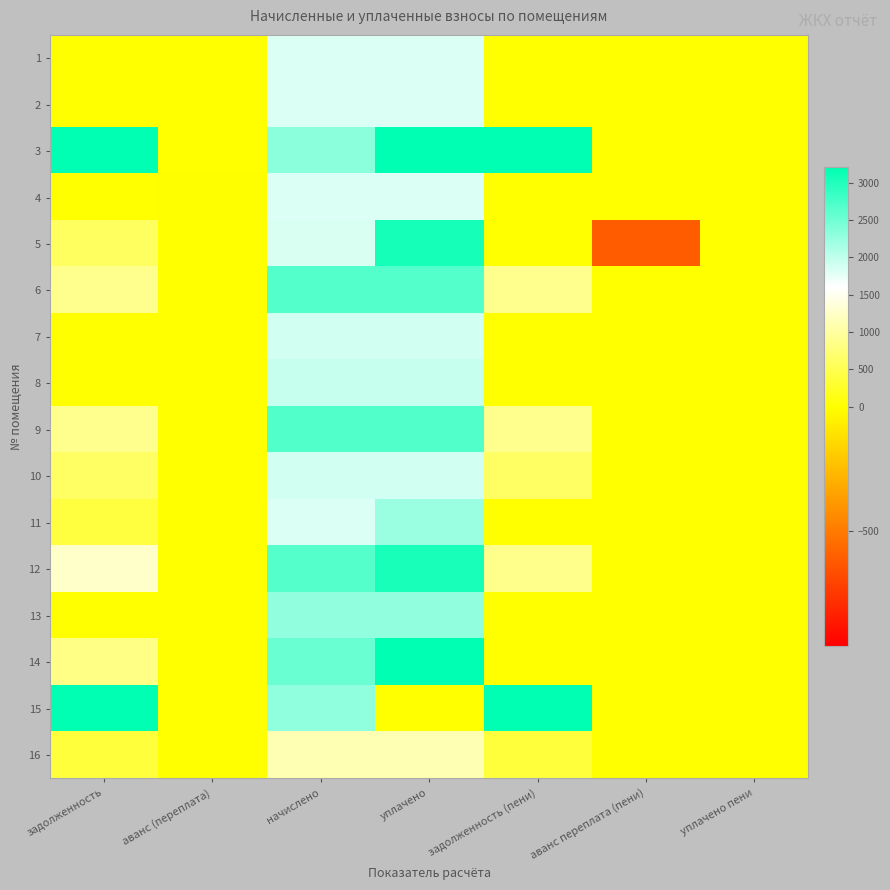

Reading left to right, transcribe all the data shown in this chart.

1: задолженность=0.0	аванс (переплата)=0.0	начислено=1825.1	уплачено=1825.1	задолженность (пени)=0.0	аванс переплата (пени)=0.0	уплачено пени=0.0
2: задолженность=0.0	аванс (переплата)=0.0	начислено=1825.1	уплачено=1825.1	задолженность (пени)=0.0	аванс переплата (пени)=0.0	уплачено пени=0.0
3: задолженность=8951.3	аванс (переплата)=0.0	начислено=2319.1	уплачено=6289.6	задолженность (пени)=4980.8	аванс переплата (пени)=0.0	уплачено пени=0.0
4: задолженность=0.0	аванс (переплата)=-0.2	начислено=1825.1	уплачено=1824.8	задолженность (пени)=0.0	аванс переплата (пени)=0.0	уплачено пени=0.0
5: задолженность=612.0	аванс (переплата)=0.0	начислено=1836.1	уплачено=3060.2	задолженность (пени)=0.0	аванс переплата (пени)=-612.0	уплачено пени=0.0
6: задолженность=889.8	аванс (переплата)=0.0	начислено=2669.4	уплачено=2669.4	задолженность (пени)=889.8	аванс переплата (пени)=0.0	уплачено пени=0.0
7: задолженность=0.0	аванс (переплата)=0.0	начислено=1880.4	уплачено=1880.4	задолженность (пени)=0.0	аванс переплата (пени)=0.0	уплачено пени=0.0
8: задолженность=0.0	аванс (переплата)=0.0	начислено=1943.0	уплачено=1943.0	задолженность (пени)=0.0	аванс переплата (пени)=0.0	уплачено пени=0.0
9: задолженность=894.7	аванс (переплата)=0.0	начислено=2684.1	уплачено=2684.1	задолженность (пени)=894.7	аванс переплата (пени)=0.0	уплачено пени=0.0
10: задолженность=626.8	аванс (переплата)=0.0	начислено=1880.4	уплачено=1880.4	задолженность (пени)=626.8	аванс переплата (пени)=0.0	уплачено пени=0.0
11: задолженность=407.1	аванс (переплата)=0.0	начислено=1825.1	уплачено=2232.2	задолженность (пени)=0.0	аванс переплата (пени)=0.0	уплачено пени=0.0
12: задолженность=1267.8	аванс (переплата)=0.0	начислено=2665.7	уплачено=3045.0	задолженность (пени)=888.6	аванс переплата (пени)=0.0	уплачено пени=0.2
13: задолженность=0.0	аванс (переплата)=0.0	начислено=2289.6	уплачено=2289.6	задолженность (пени)=0.0	аванс переплата (пени)=0.0	уплачено пени=0.0
14: задолженность=845.5	аванс (переплата)=0.0	начислено=2536.7	уплачено=3382.2	задолженность (пени)=0.0	аванс переплата (пени)=0.0	уплачено пени=0.0
15: задолженность=8067.3	аванс (переплата)=0.0	начислено=2297.0	уплачено=0.0	задолженность (пени)=10364.3	аванс переплата (пени)=0.0	уплачено пени=0.0
16: задолженность=379.8	аванс (переплата)=0.0	начислено=1139.3	уплачено=1139.3	задолженность (пени)=379.8	аванс переплата (пени)=0.0	уплачено пени=0.0